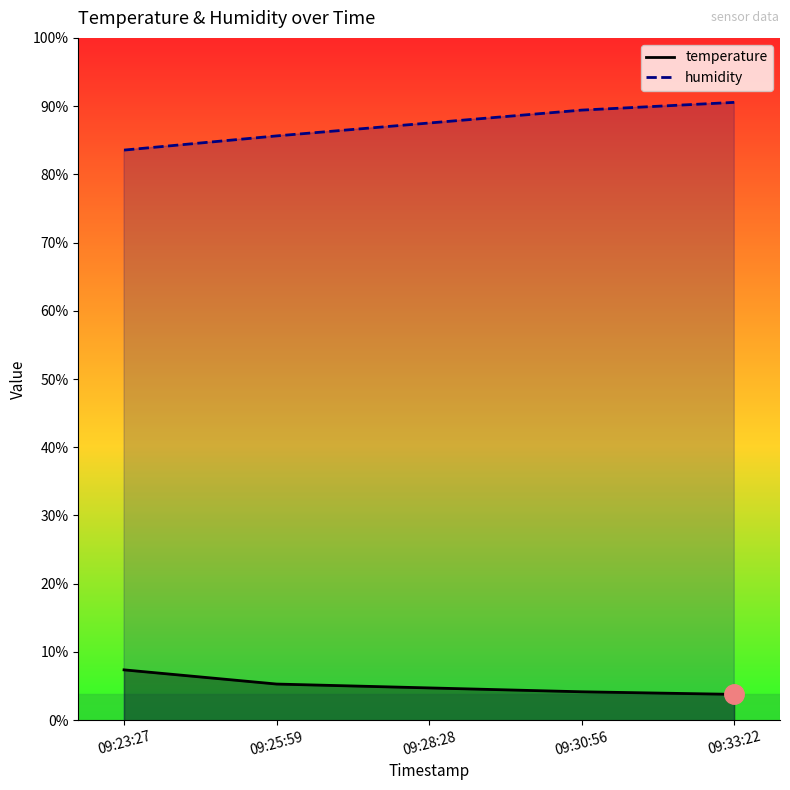

At 09:25:59, list the series in order from smallest to largest.

temperature, humidity